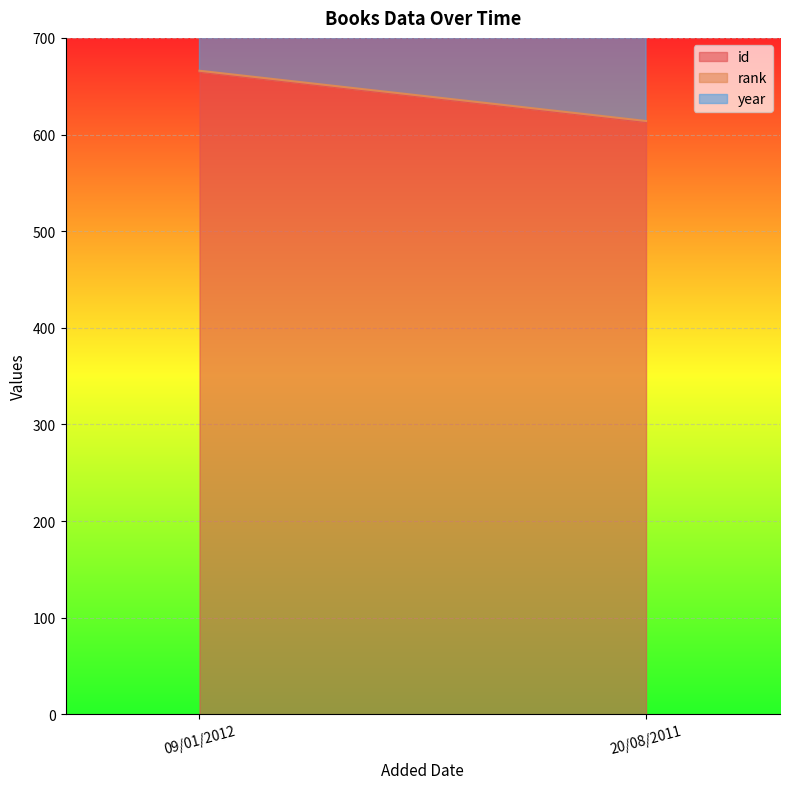

What is the difference between the highest and lowest values at 09/01/2012?

2010